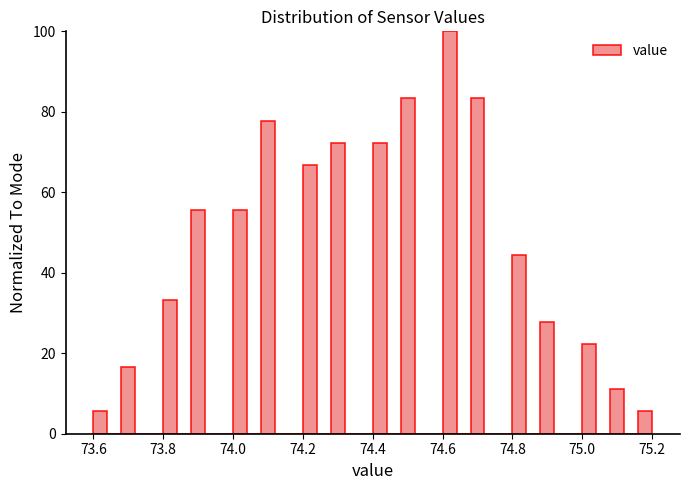

Around what value on the x-axis is the tallest bar? Give the approximate position of its centre, as read against the axis.

74.62